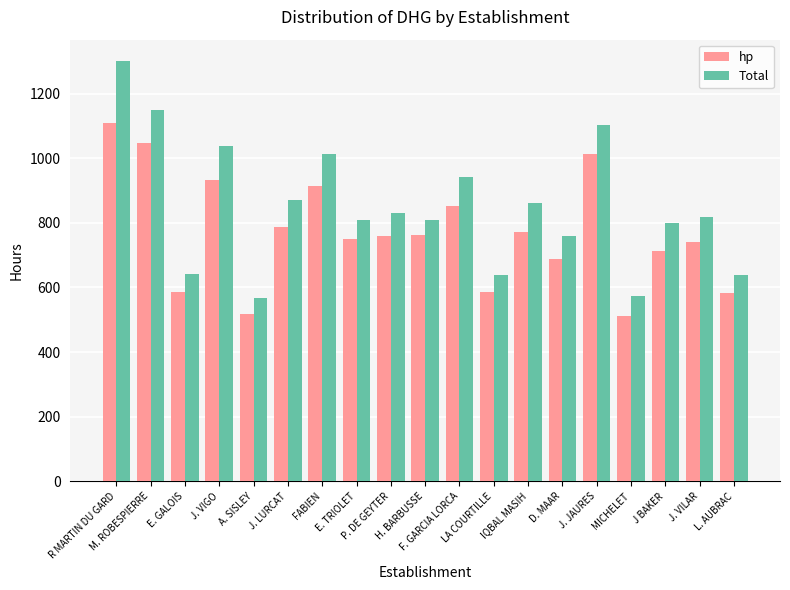

Which series has the largest total across all categories?

Total